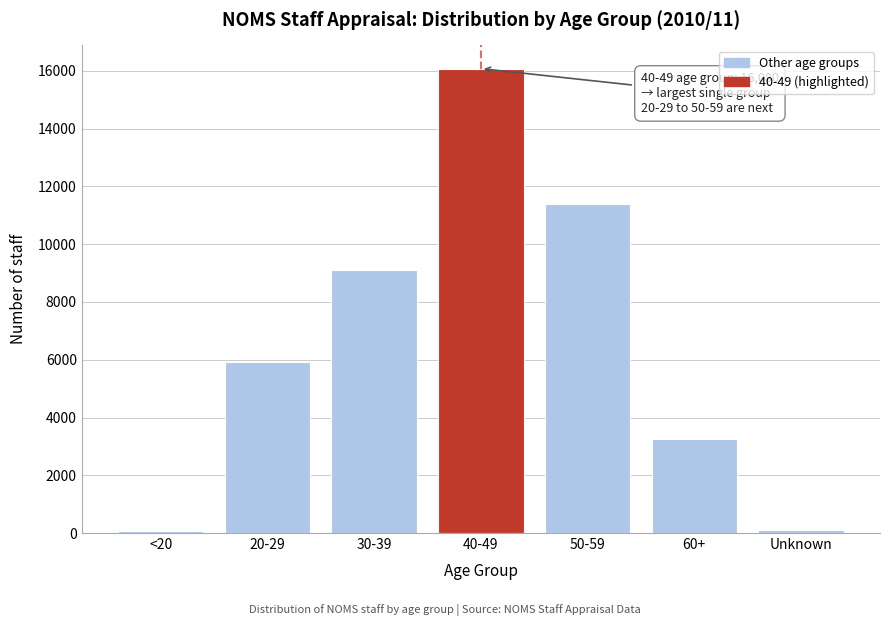

What is the average value?

6559